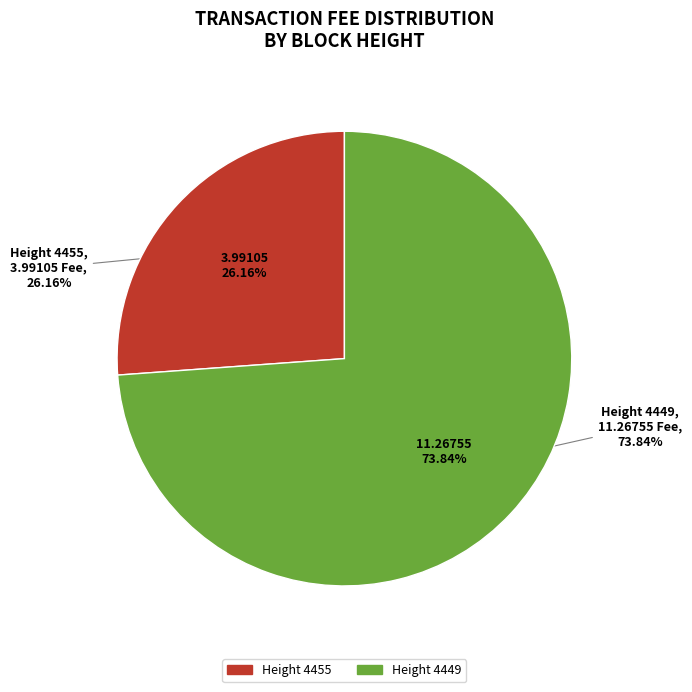

Is it true that 4449 is 81% of the pie?

False